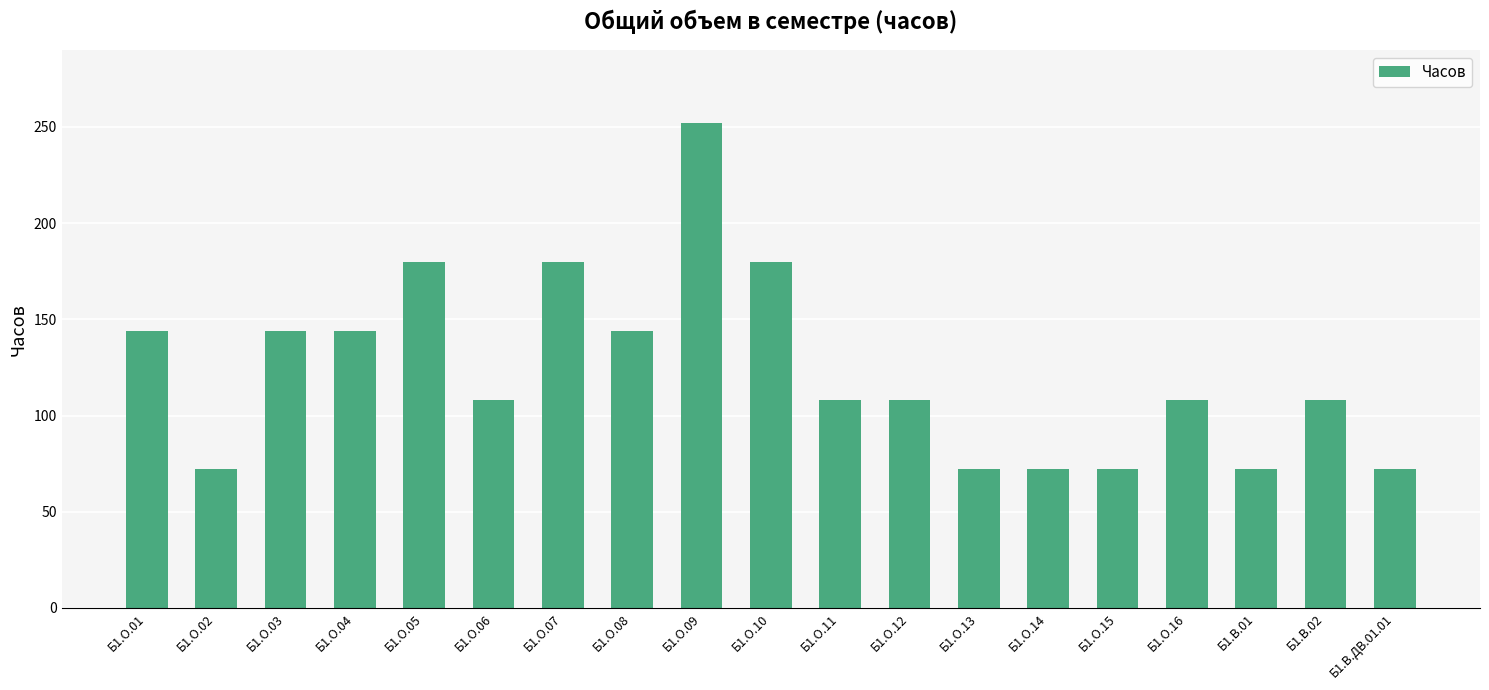

What value does the data have at Б1.О.01?

144